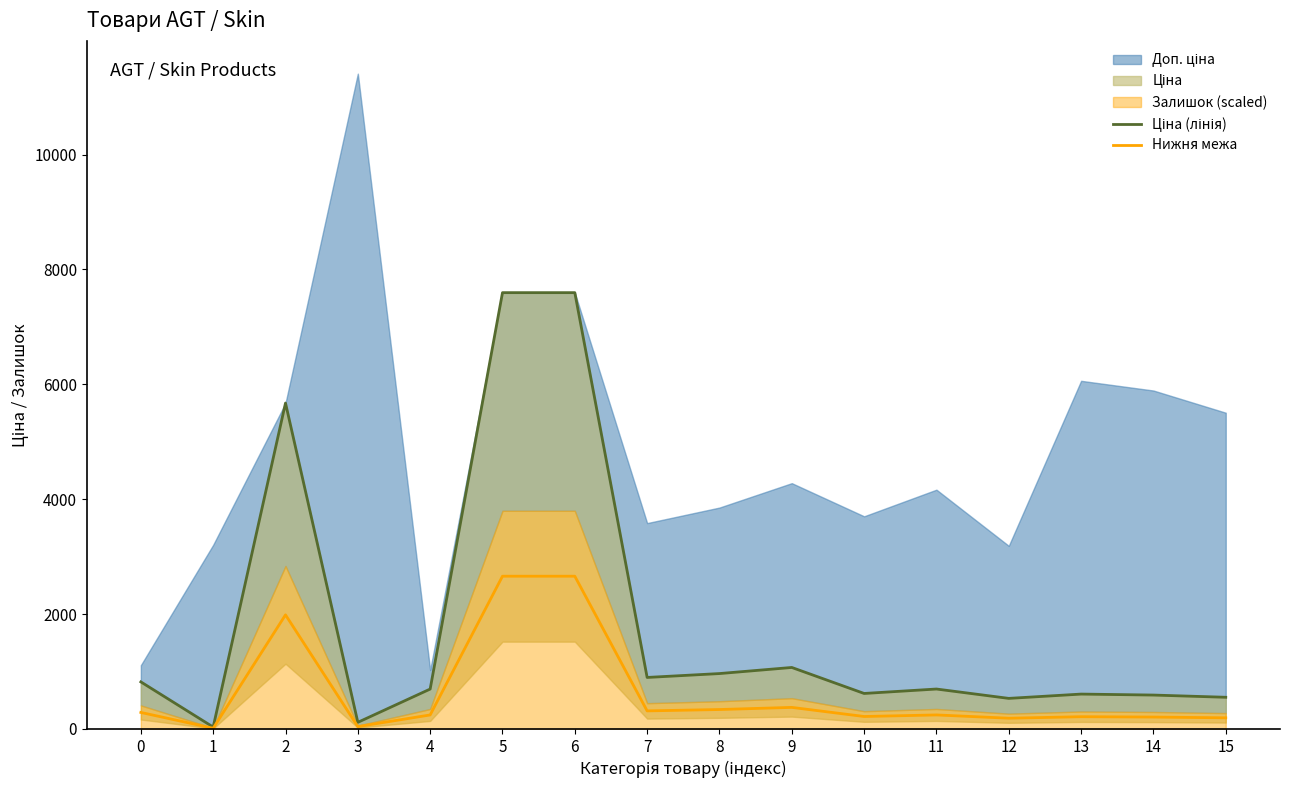

Is it true that Ціна (лінія) equals 55.3 at 3?

False